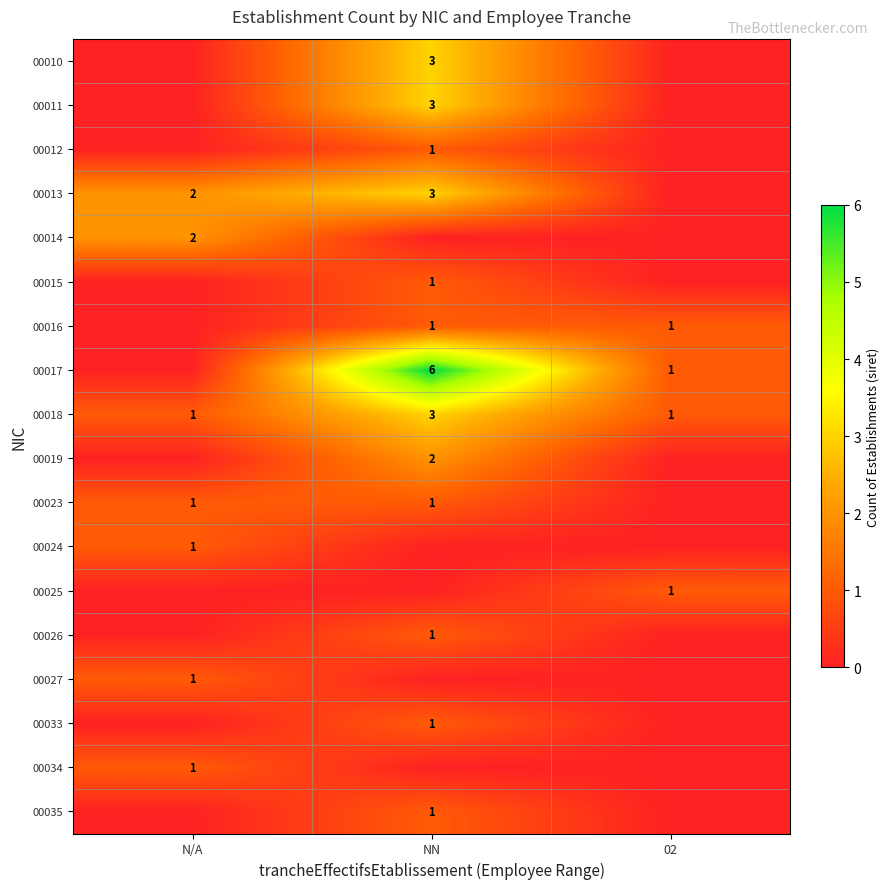

The value of 00013 at N/A is 2. True or false?

True